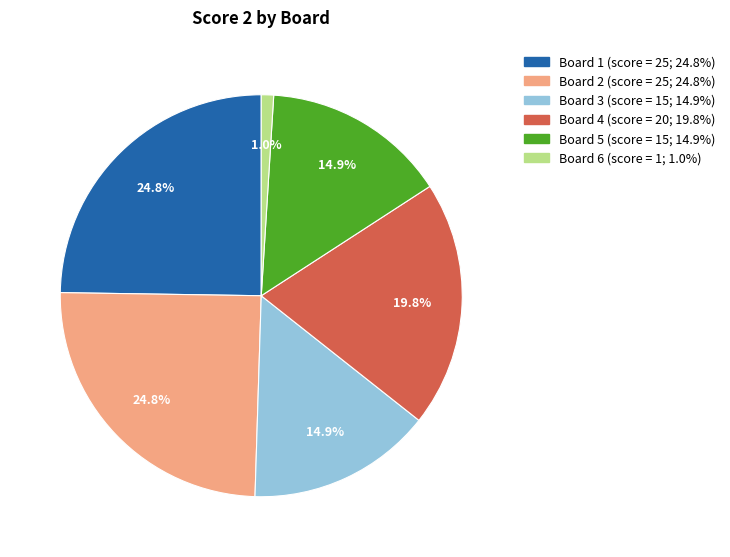

Does any single category account for the majority?

No